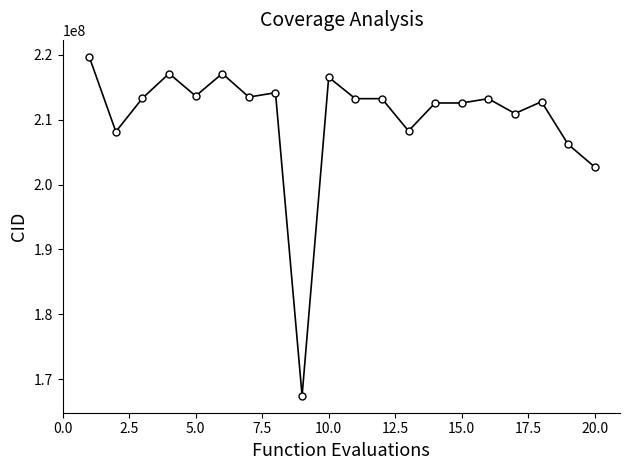

True or false: there are more than 0 points higher than both neighbors.

True